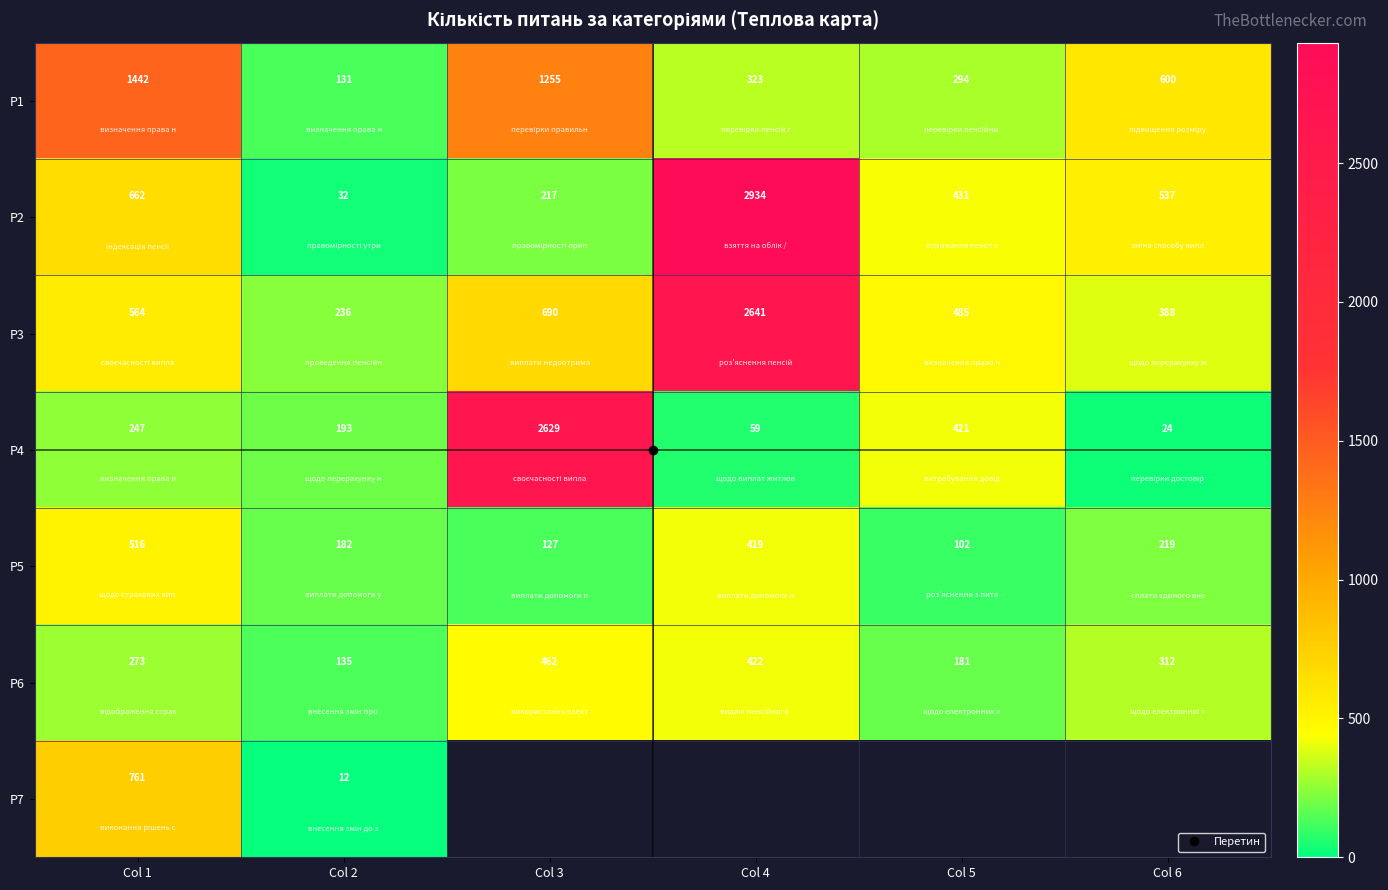

Where is Р7 nearest to the value 386?

Col 2